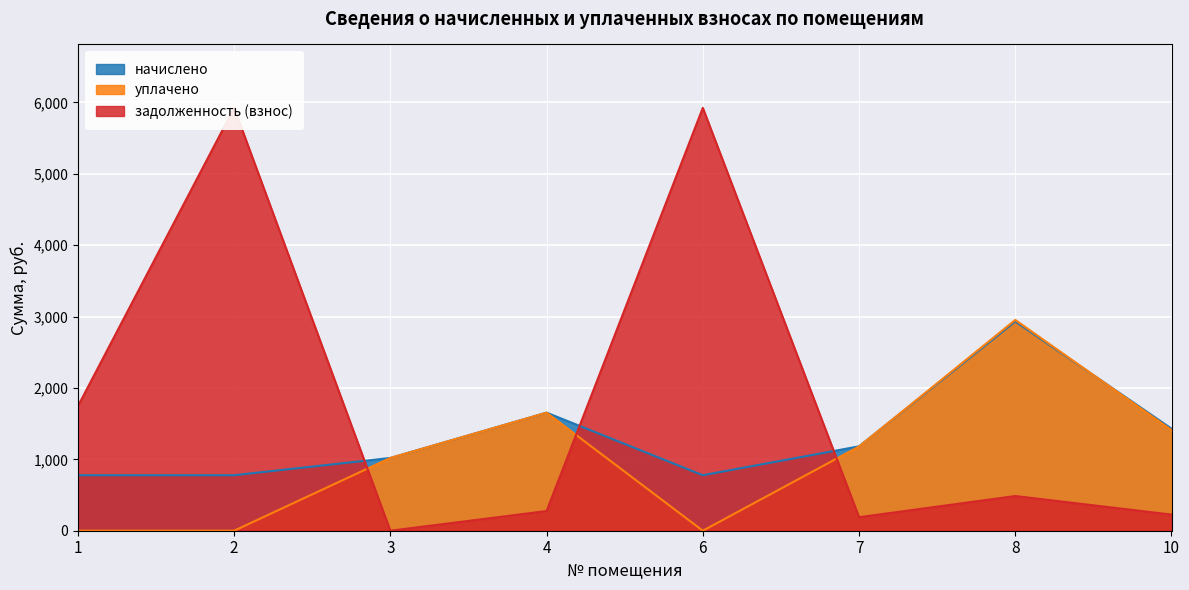

Which series has the largest total across all categories?

задолженность (взнос)